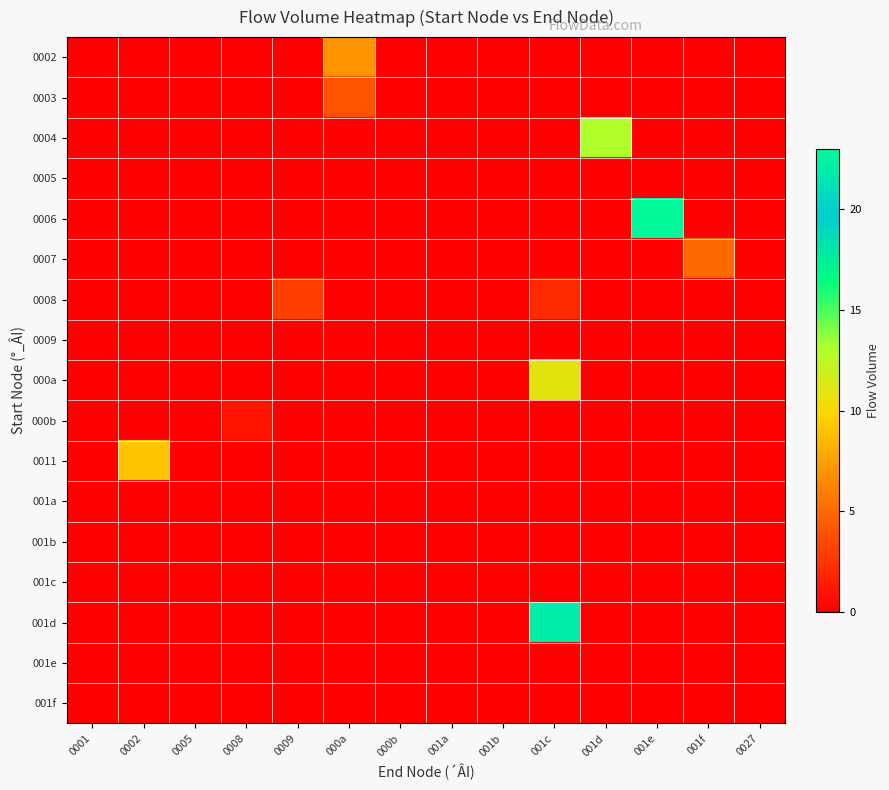

Reading right to left, what are all the values shown in this chart?

0002: 0027=0	001f=0	001e=0	001d=0	001c=0	001b=0	001a=0	000b=0	000a=7	0009=0	0008=0	0005=0	0002=0	0001=0
0003: 0027=0	001f=0	001e=0	001d=0	001c=0	001b=0	001a=0	000b=0	000a=4	0009=0	0008=0	0005=0	0002=0	0001=0
0004: 0027=0	001f=0	001e=0	001d=13	001c=0	001b=0	001a=0	000b=0	000a=0	0009=0	0008=0	0005=0	0002=0	0001=0
0005: 0027=0	001f=0	001e=0	001d=0	001c=0	001b=0	001a=0	000b=0	000a=0	0009=0	0008=0	0005=0	0002=0	0001=0
0006: 0027=0	001f=0	001e=23	001d=0	001c=0	001b=0	001a=0	000b=0	000a=0	0009=0	0008=0	0005=0	0002=0	0001=0
0007: 0027=0	001f=5	001e=0	001d=0	001c=0	001b=0	001a=0	000b=0	000a=0	0009=0	0008=0	0005=0	0002=0	0001=0
0008: 0027=0	001f=0	001e=0	001d=0	001c=2	001b=0	001a=0	000b=0	000a=0	0009=3	0008=0	0005=0	0002=0	0001=0
0009: 0027=0	001f=0	001e=0	001d=0	001c=0	001b=0	001a=0	000b=0	000a=0	0009=0	0008=0	0005=0	0002=0	0001=0
000a: 0027=0	001f=0	001e=0	001d=0	001c=11	001b=0	001a=0	000b=0	000a=0	0009=0	0008=0	0005=0	0002=0	0001=0
000b: 0027=0	001f=0	001e=0	001d=0	001c=0	001b=0	001a=0	000b=0	000a=0	0009=0	0008=1	0005=0	0002=0	0001=0
0011: 0027=0	001f=0	001e=0	001d=0	001c=0	001b=0	001a=0	000b=0	000a=0	0009=0	0008=0	0005=0	0002=9	0001=0
001a: 0027=0	001f=0	001e=0	001d=0	001c=0	001b=0	001a=0	000b=0	000a=0	0009=0	0008=0	0005=0	0002=0	0001=0
001b: 0027=0	001f=0	001e=0	001d=0	001c=0	001b=0	001a=0	000b=0	000a=0	0009=0	0008=0	0005=0	0002=0	0001=0
001c: 0027=0	001f=0	001e=0	001d=0	001c=0	001b=0	001a=0	000b=0	000a=0	0009=0	0008=0	0005=0	0002=0	0001=0
001d: 0027=0	001f=0	001e=0	001d=0	001c=22	001b=0	001a=0	000b=0	000a=0	0009=0	0008=0	0005=0	0002=0	0001=0
001e: 0027=0	001f=0	001e=0	001d=0	001c=0	001b=0	001a=0	000b=0	000a=0	0009=0	0008=0	0005=0	0002=0	0001=0
001f: 0027=0	001f=0	001e=0	001d=0	001c=0	001b=0	001a=0	000b=0	000a=0	0009=0	0008=0	0005=0	0002=0	0001=0